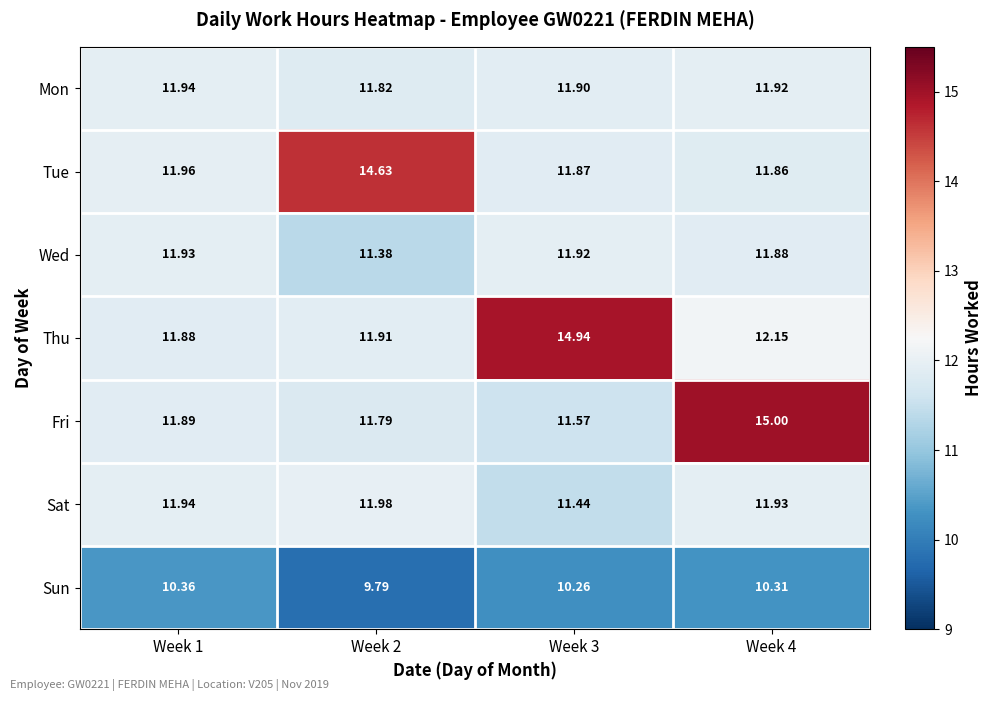

Rank the series by their maximum value, from highest to lowest.

Fri, Thu, Tue, Sat, Mon, Wed, Sun